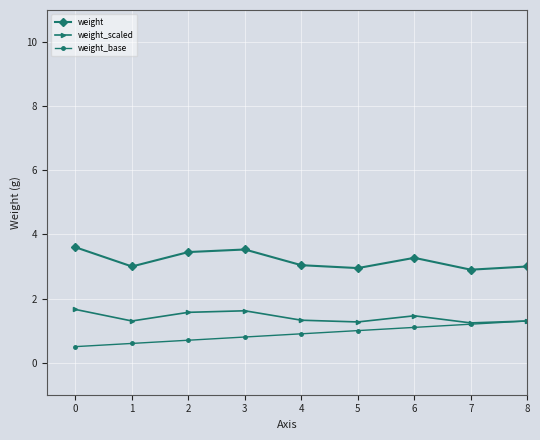

True or false: weight_scaled and weight cross at least once.

False